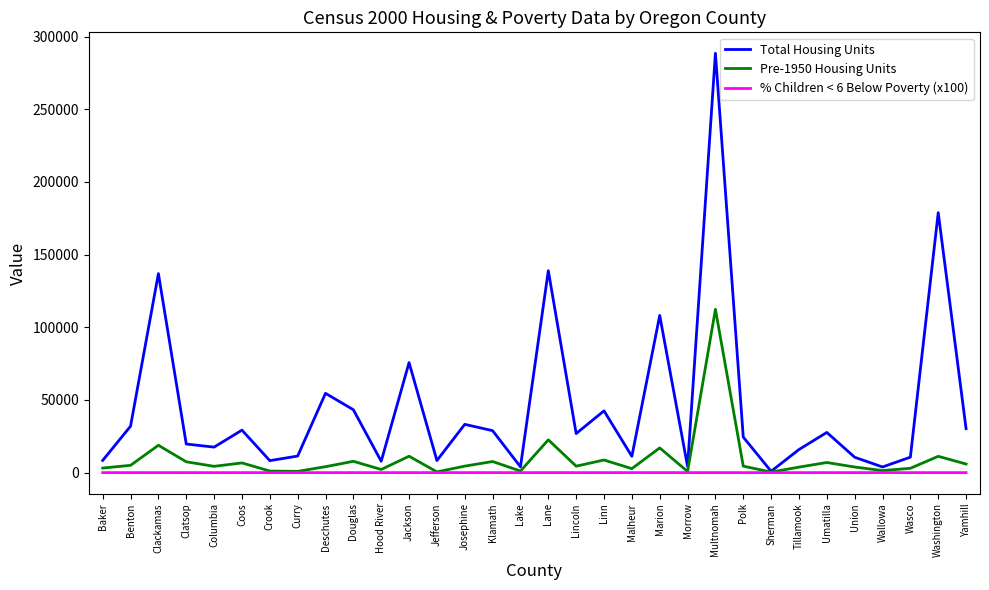

Is it true that Pre-1950 Housing Units equals 22595.0 at Lane?

True